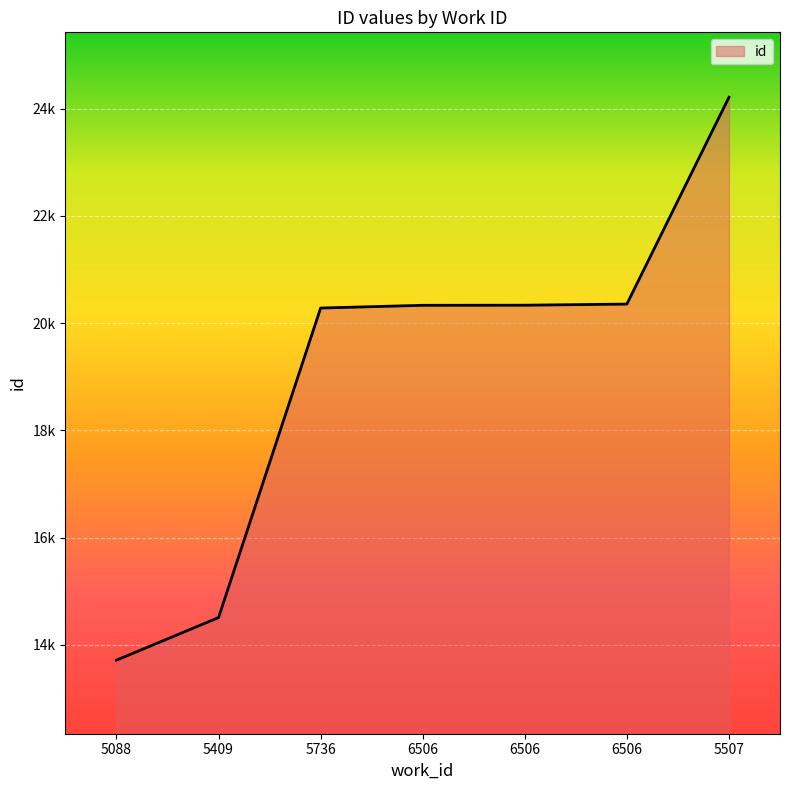

Does the chart display data point markers on the line(s)?

No